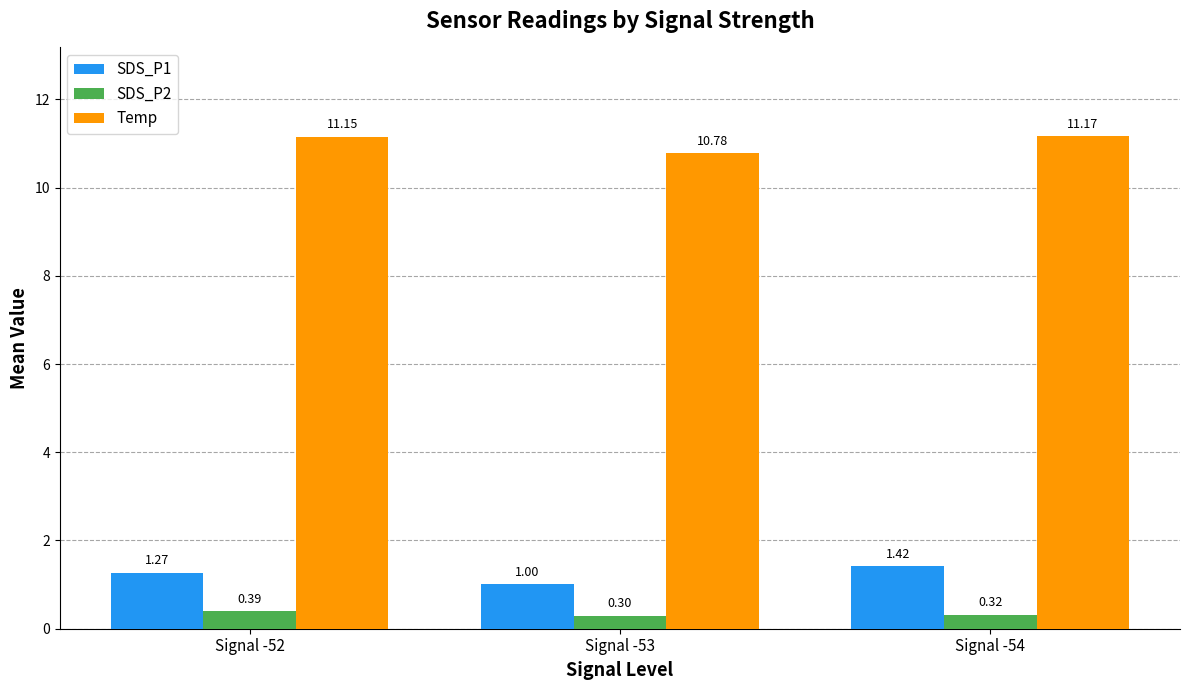

What is the sum of all Temp values?

33.1